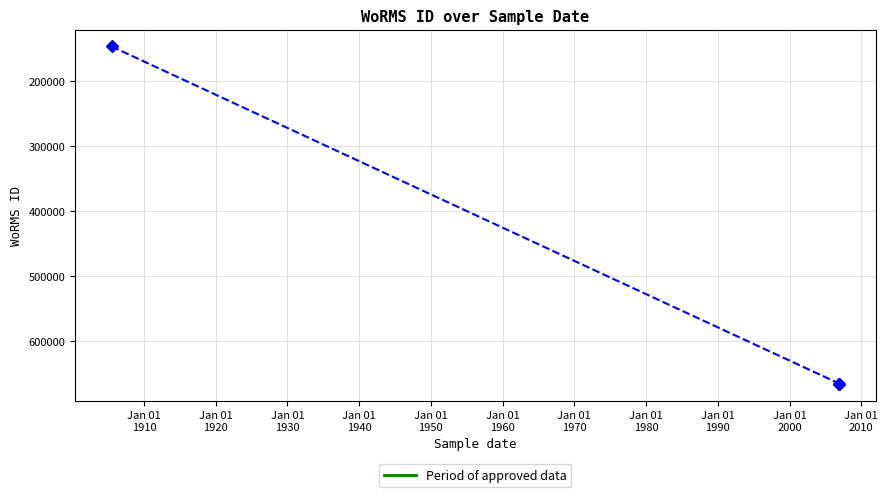

How many data points are less than 665240?

1